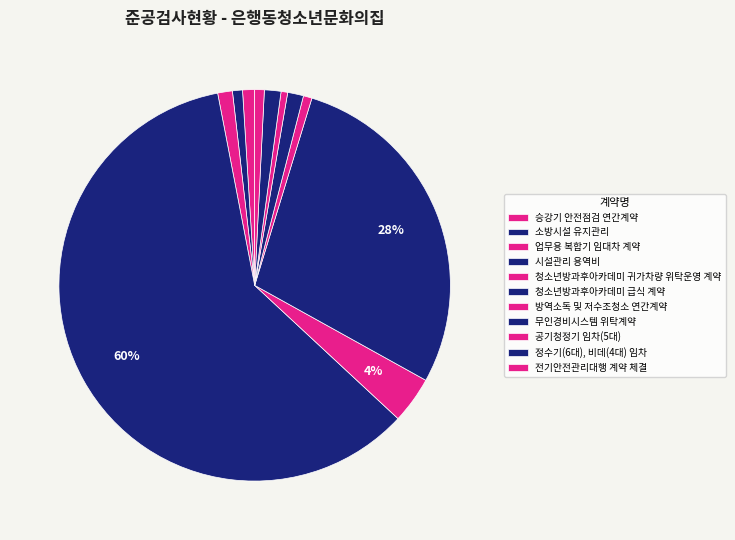

What percentage is the 시설관리 용역비 slice, to the nearest percent?

60%